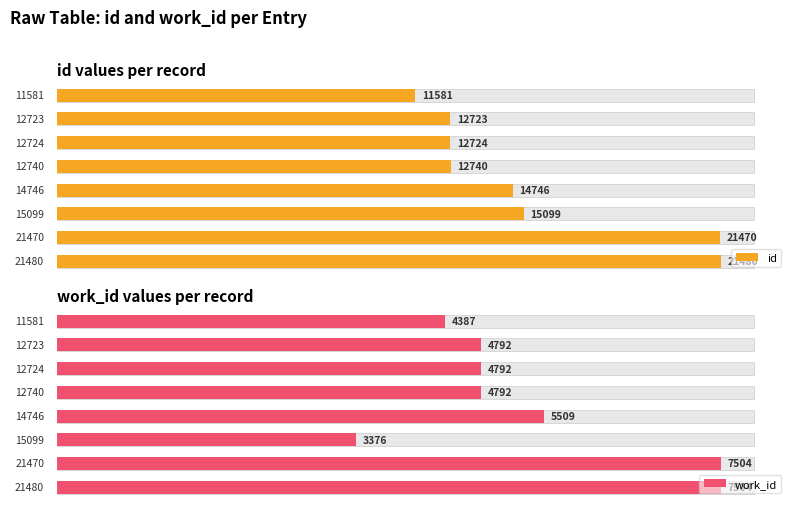

What is the maximum value for work_id?

7504